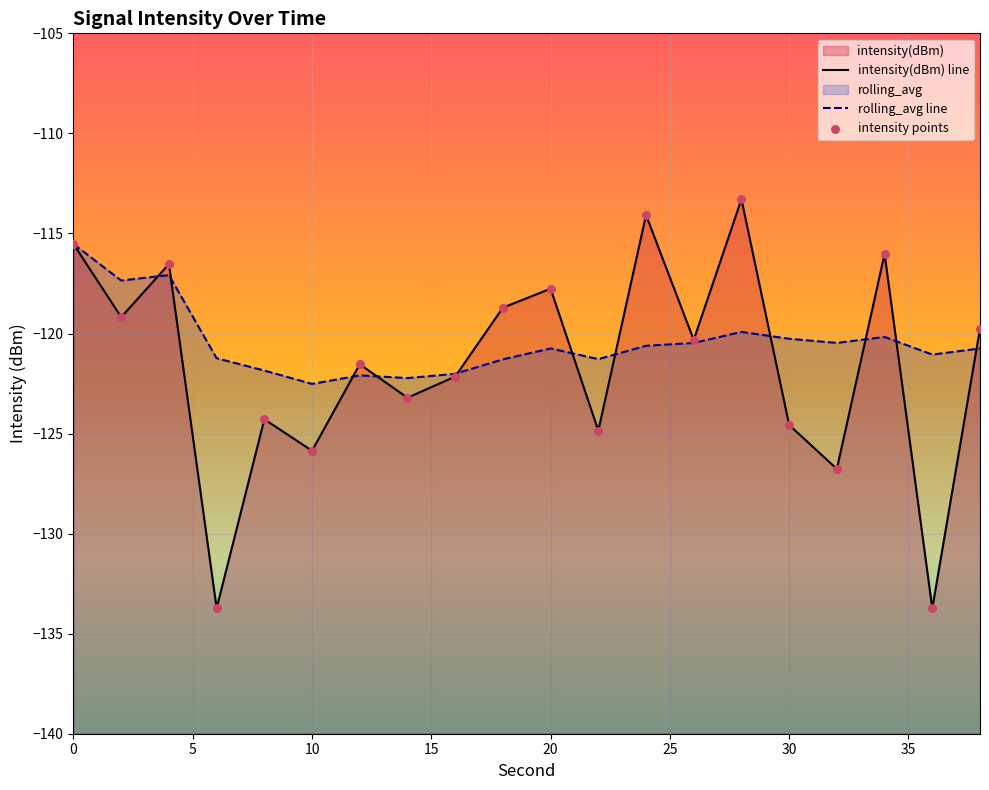

Which series has the largest Y range (max minus min)?

intensity(dBm) line